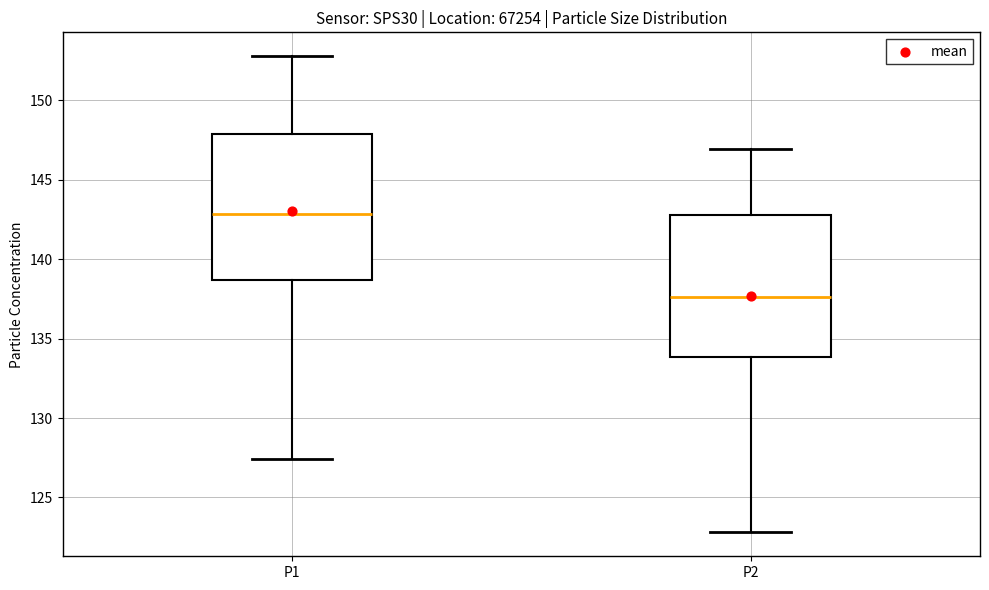

Reading left to right, read every box against the y-axis: the position of its median line, the range the box covers, and the ends of its whiskers. The values are not printed on the chart, so give them approximately, as read against the axis.

P1: median 143.0, box 138.5 to 148.0, whiskers 127.5 to 153.0
P2: median 137.5, box 134.0 to 143.0, whiskers 123.0 to 147.0